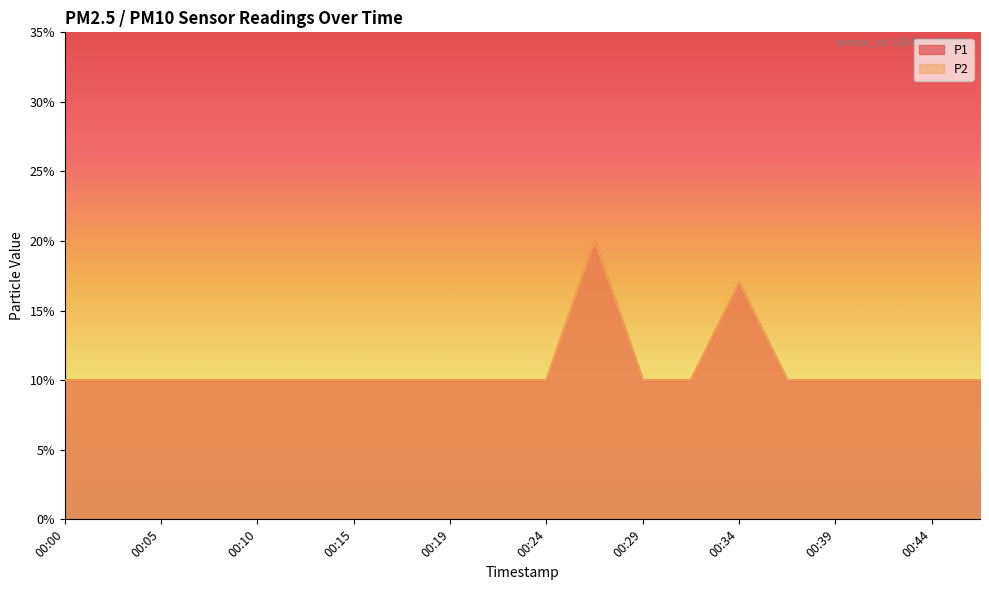

Reading right to left, extract all data points from this chart.

P1: 0.1	0.1	0.1	0.1	0.1	0.2	0.1	0.1	0.2	0.1	0.1	0.1	0.1	0.1	0.1	0.1	0.1	0.1	0.1	0.1
P2: 0.1	0.1	0.1	0.1	0.1	0.2	0.1	0.1	0.2	0.1	0.1	0.1	0.1	0.1	0.1	0.1	0.1	0.1	0.1	0.1